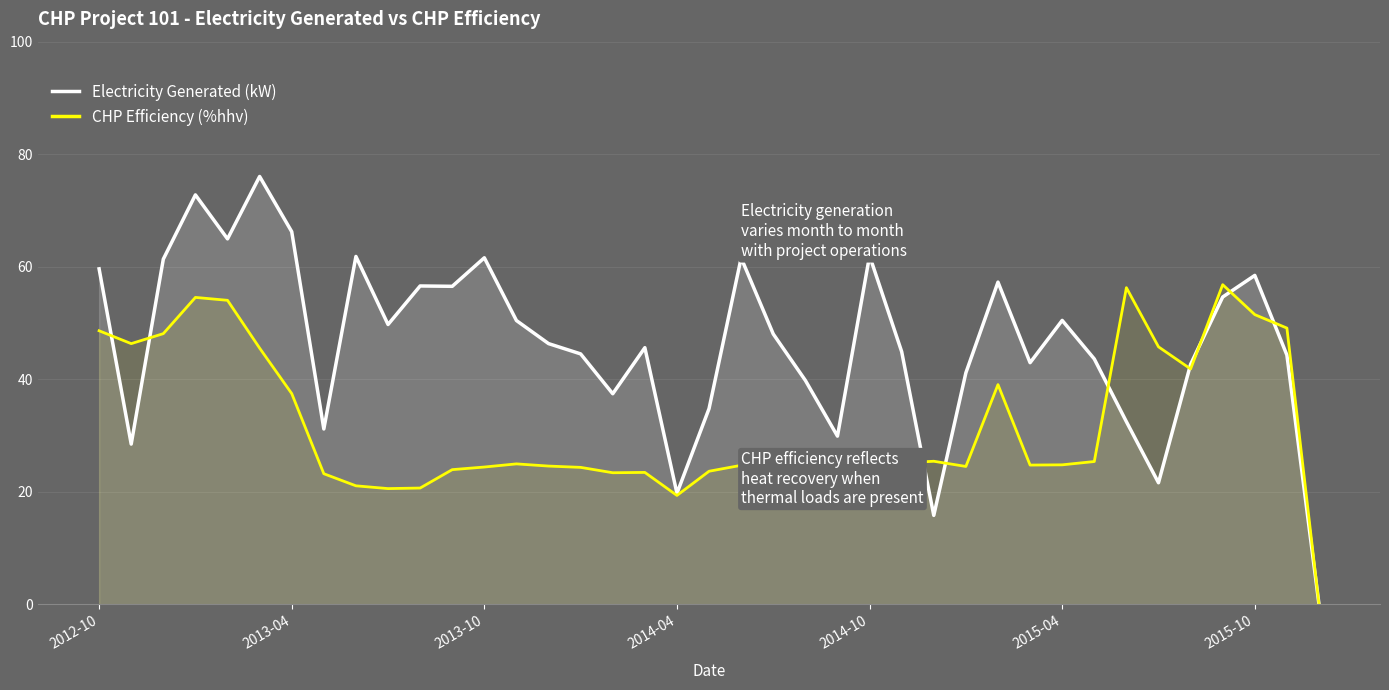

What is the greatest value displayed?

76.0